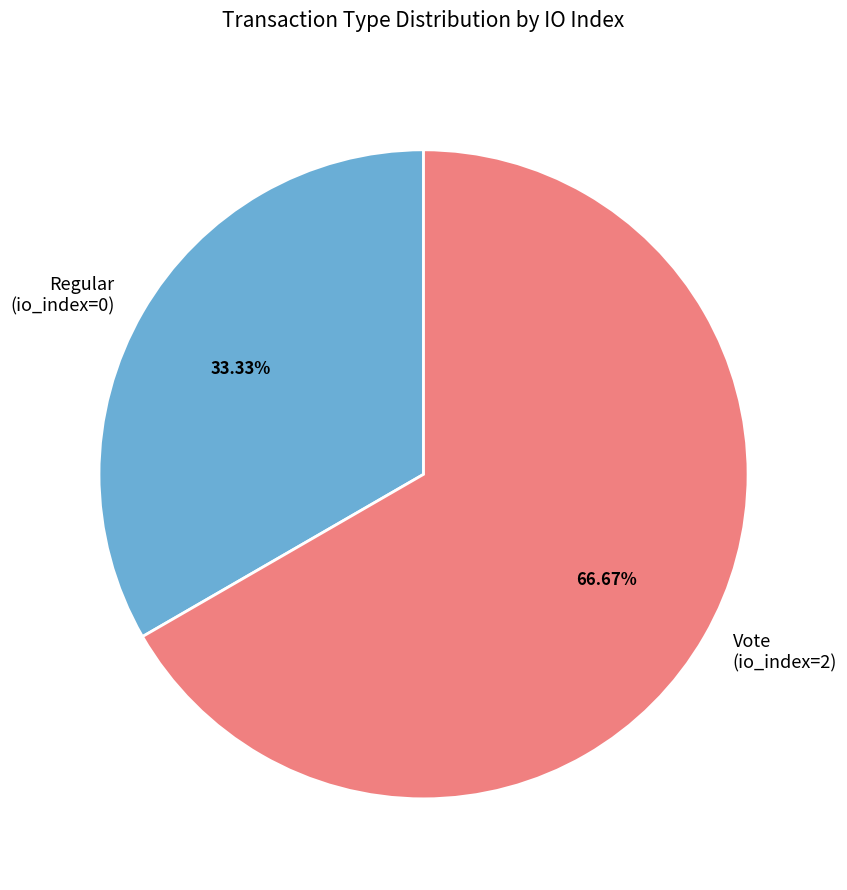

Does Regular (io_index=0) account for over 50% of the chart?

No